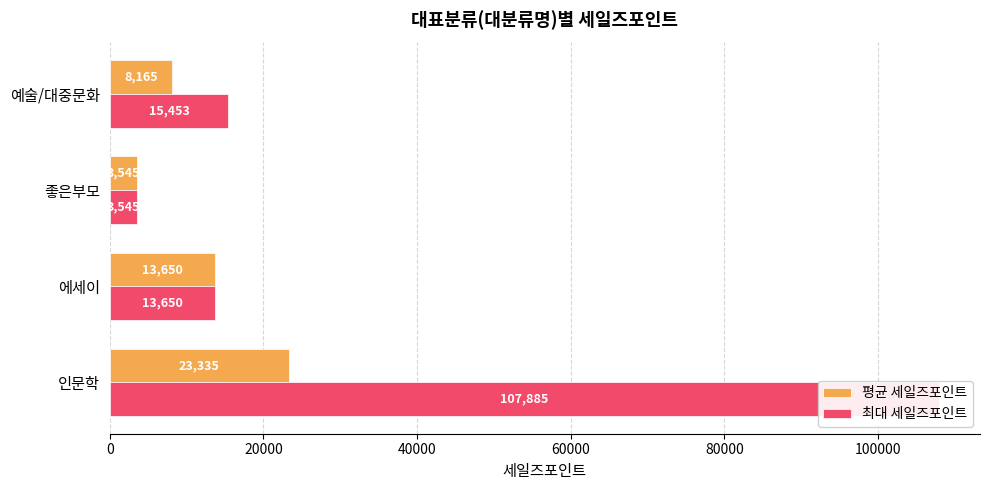

What are all the series names shown in the legend?

평균 세일즈포인트, 최대 세일즈포인트